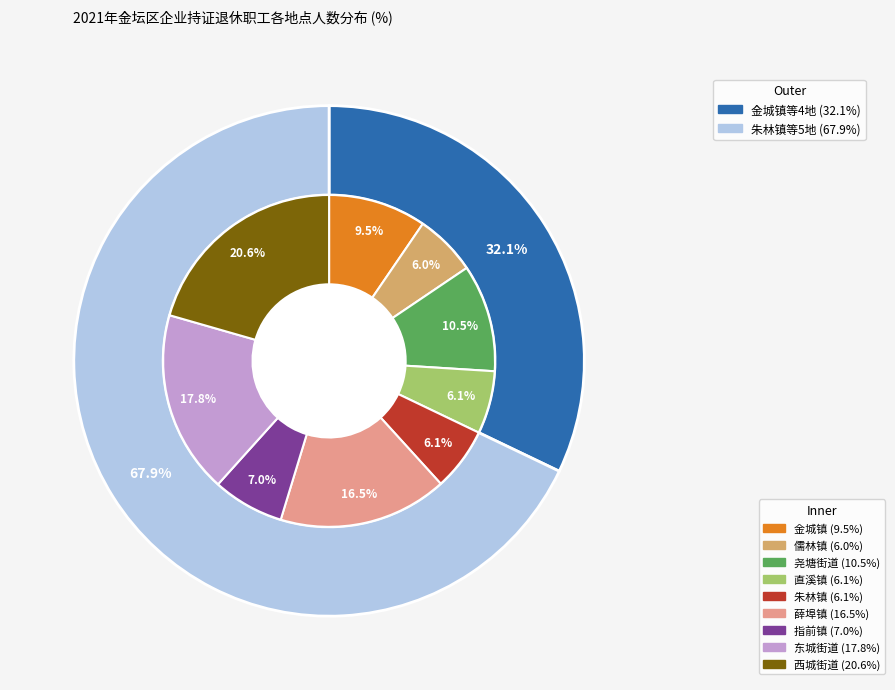

How many segments does this pie chart have?

9